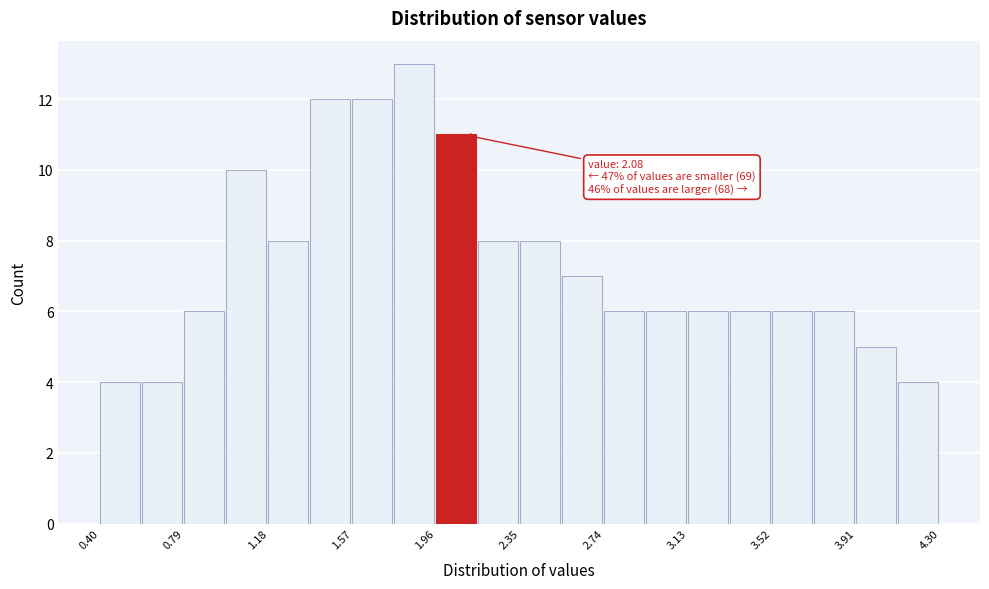

Around what value on the x-axis is the tallest bar? Give the approximate position of its centre, as read against the axis.

1.85